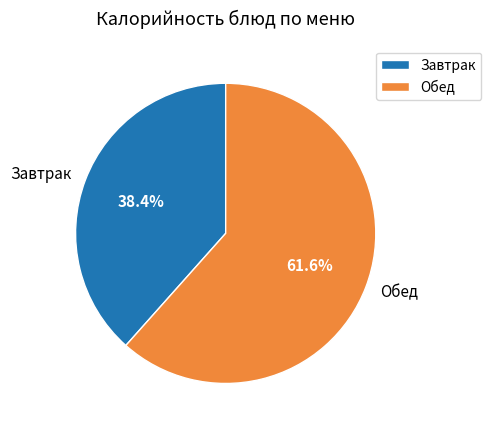

Which slice is the smallest?

Завтрак